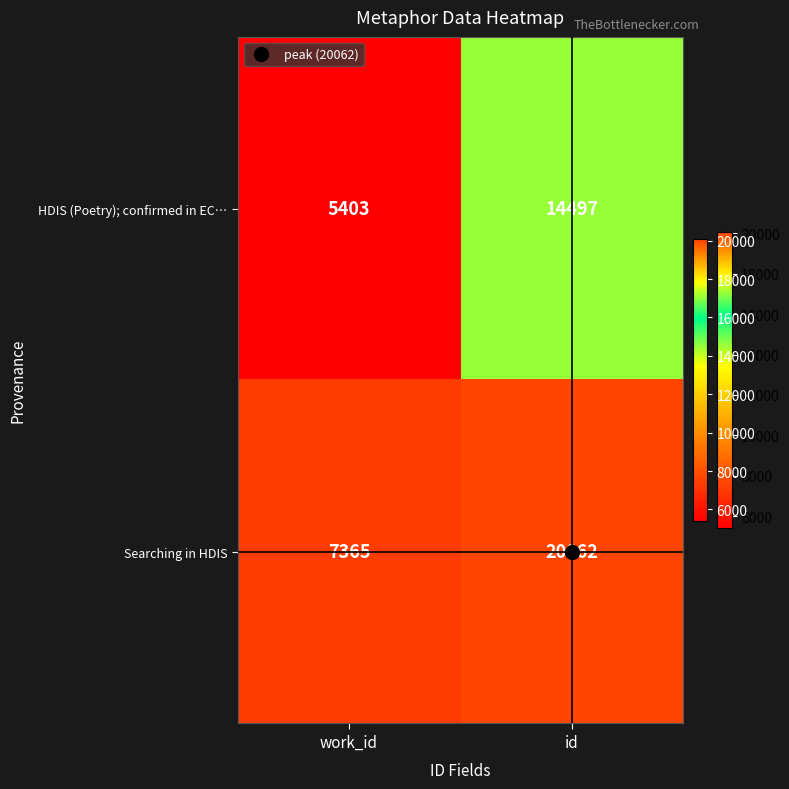

True or false: HDIS (Poetry); confirmed in EC… has a value of 26059 at id.

False